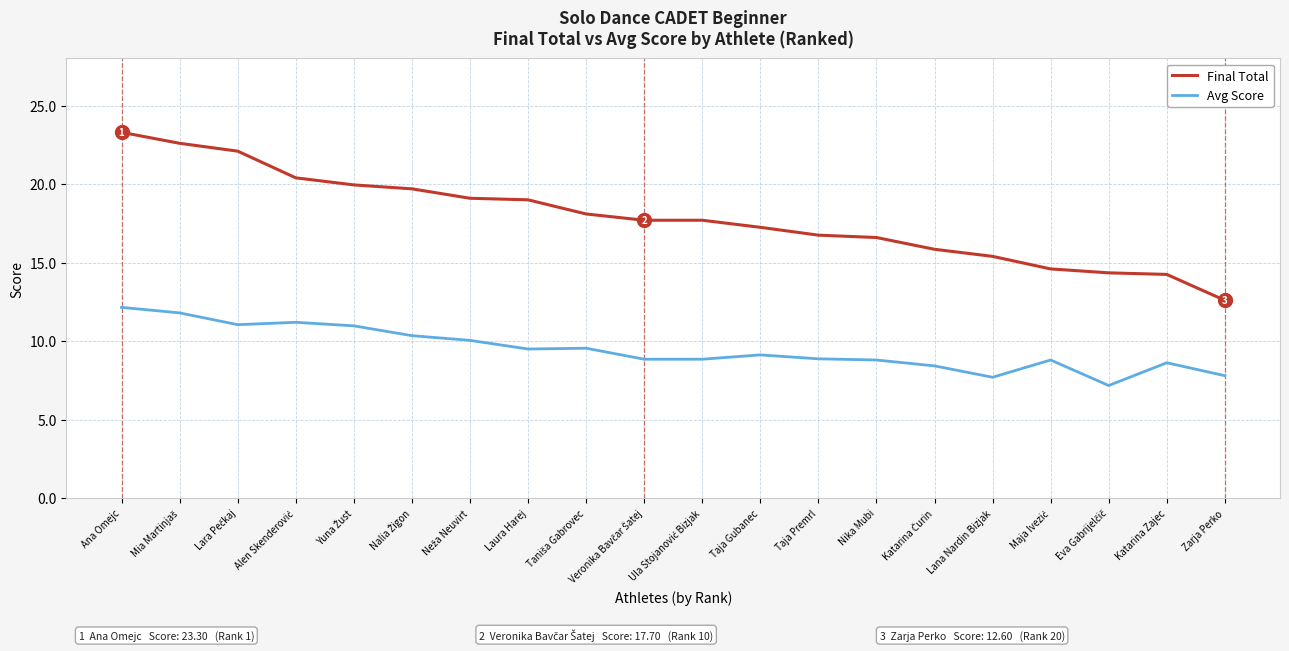

True or false: Final Total and Avg Score cross at least once.

False